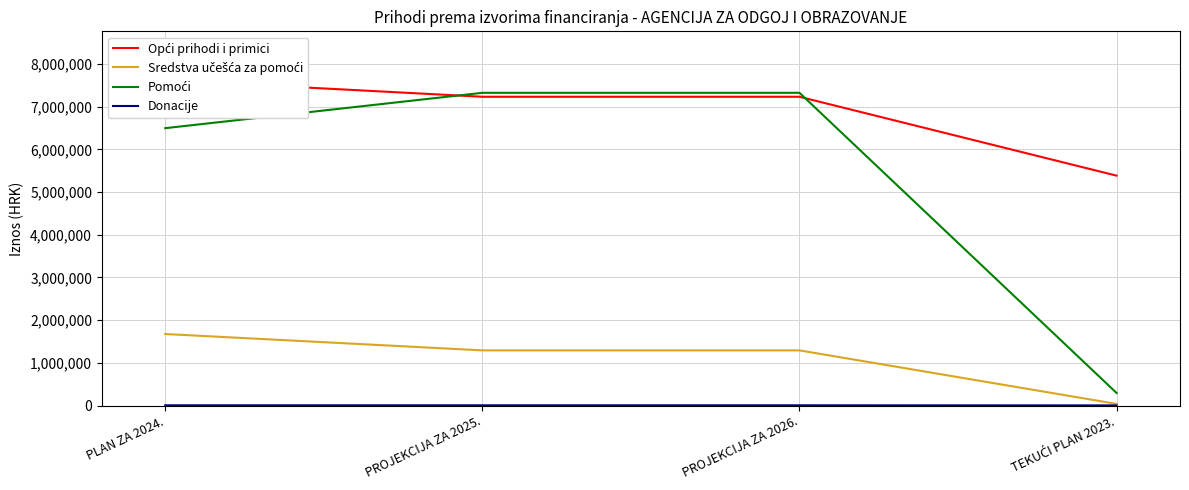

What is the maximum value shown in the chart?

7622578